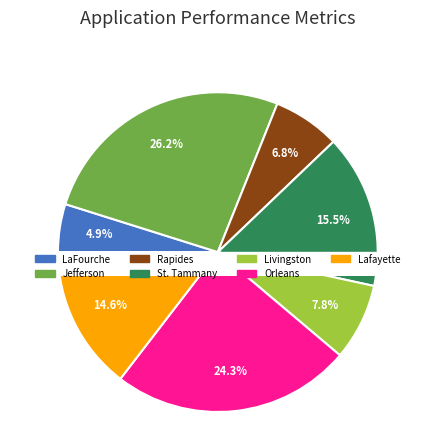

Which slice is the largest?

Jefferson